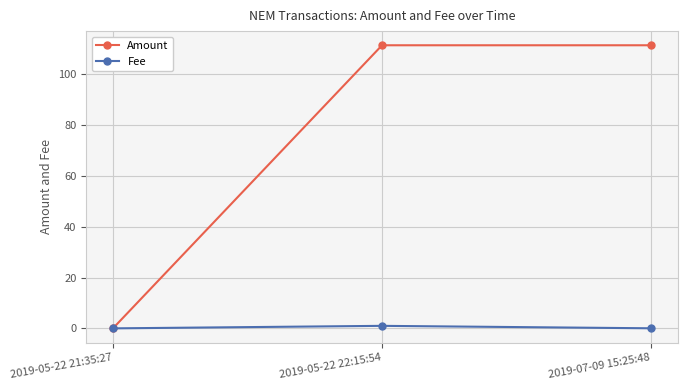

What position from the left is 2019-07-09 15:25:48?

3